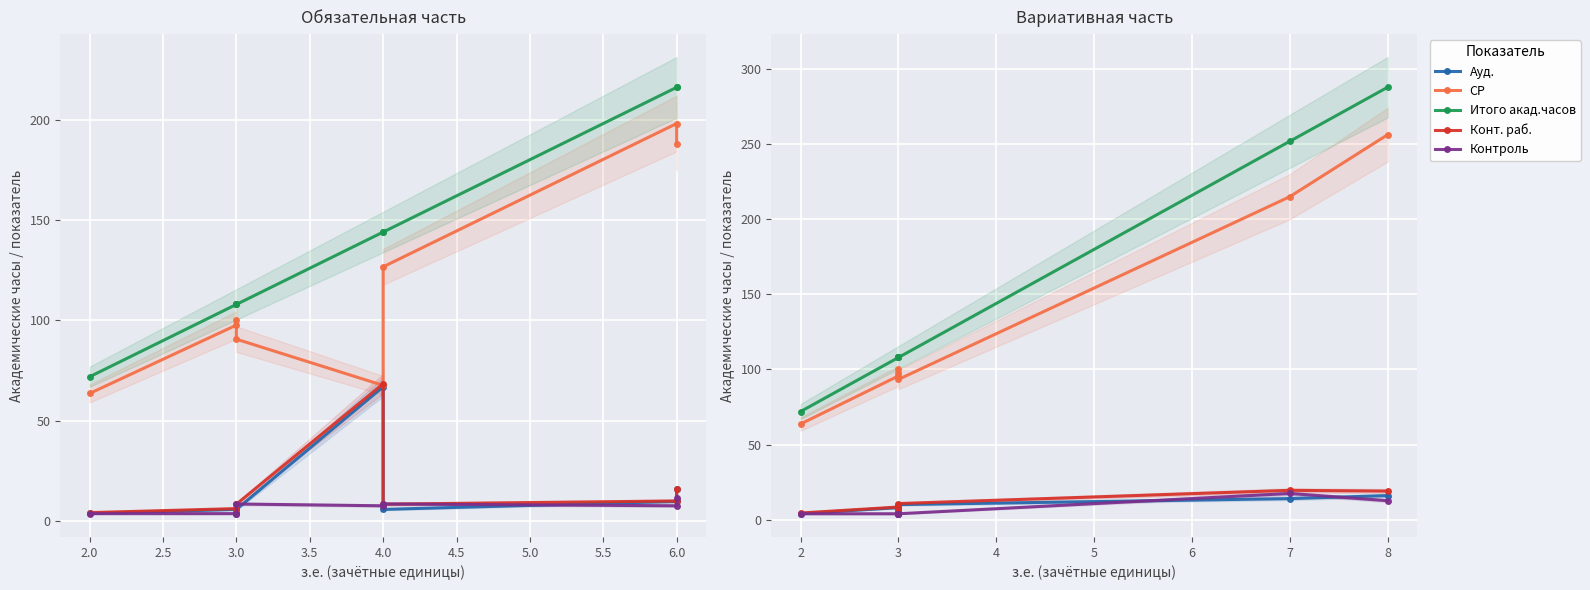

Between 2 and 3, which series saw the biggest shift?

Итого акад.часов